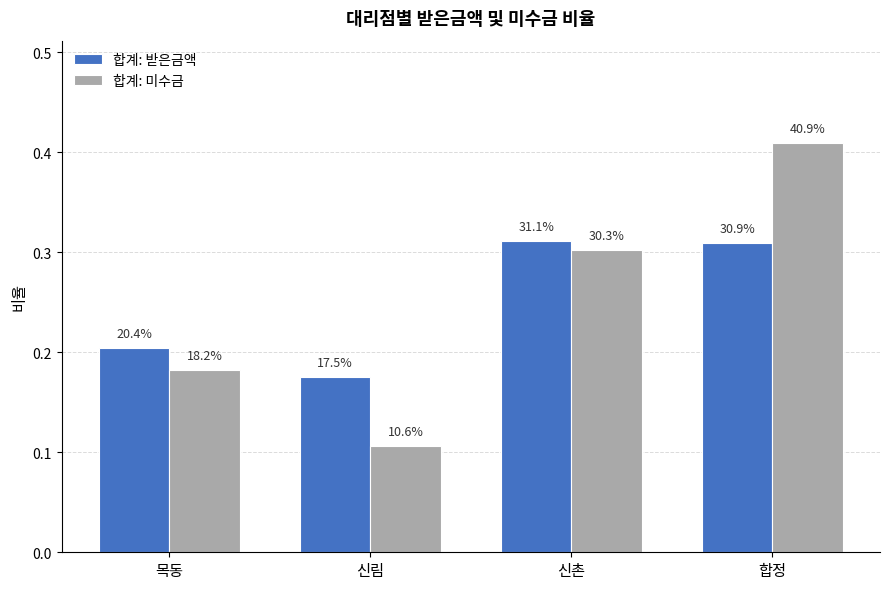

At which label does 합계: 받은금액 reach its peak?

신촌